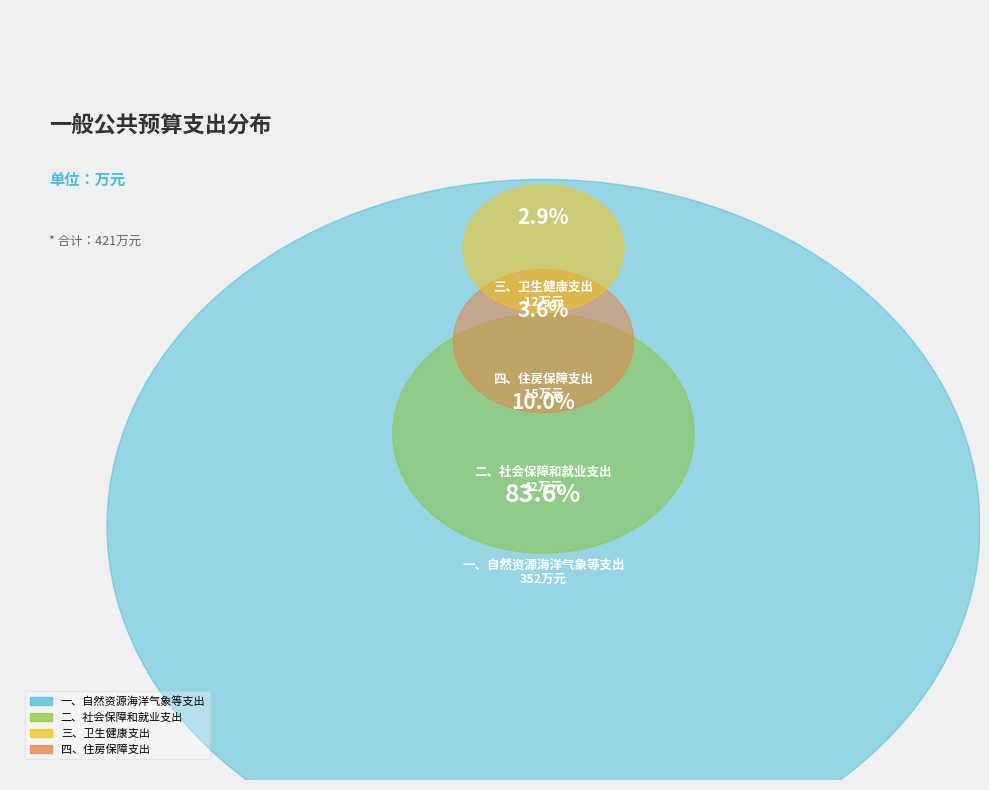

To the nearest percent, what portion does 一、自然资源海洋气象等支出 represent?

84%